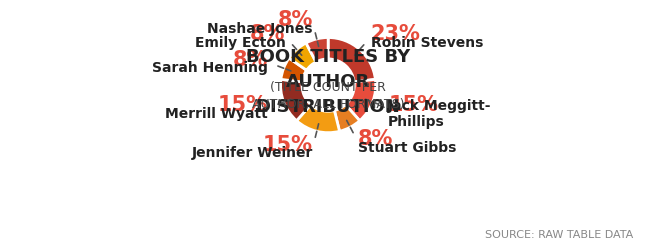

Count the number of slices in the pie.

8